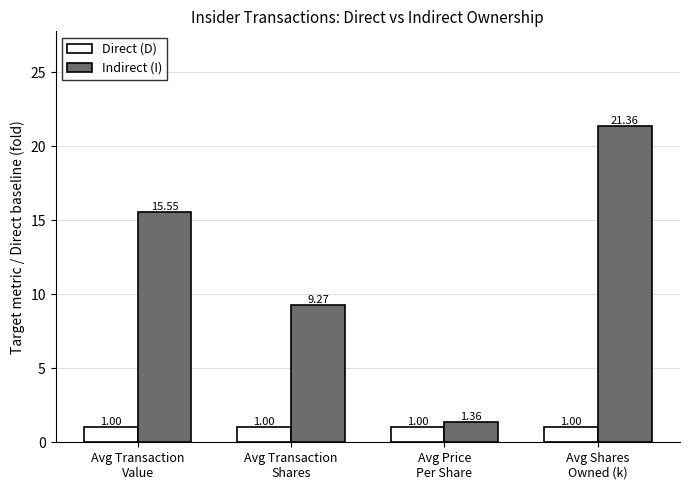

Which series has the largest range (max minus min)?

Indirect (I)